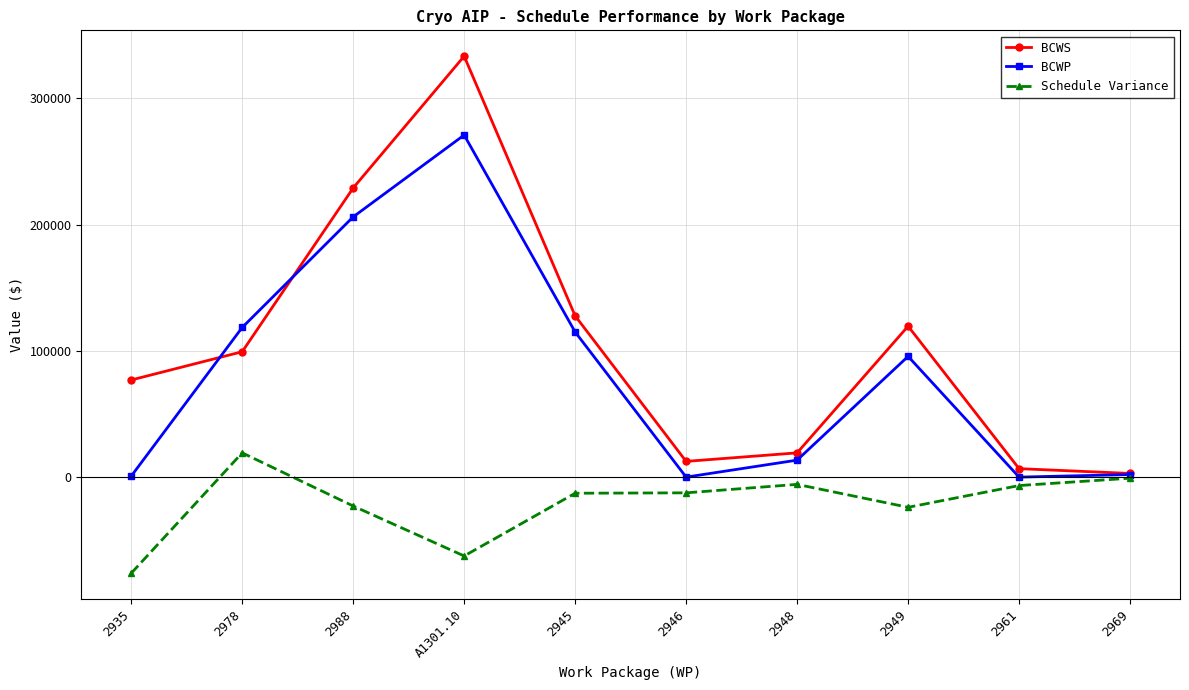

What is the value of the BCWP point at the 4th from the left?

270950.1